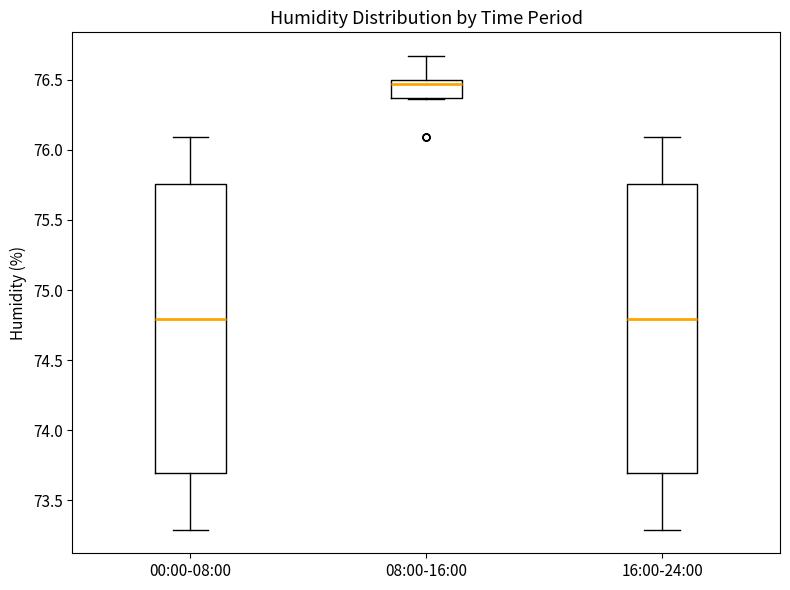

Reading left to right, transcribe this box plot: for each box, give where its median line is, the range the box spans, and where its two whiskers end, as read against the y-axis. The values are not printed on the chart, so give them approximately, as read against the axis.

00:00-08:00: median 74.80, box 73.70 to 75.75, whiskers 73.30 to 76.10
08:00-16:00: median 76.45, box 76.35 to 76.50, whiskers 76.35 to 76.65
16:00-24:00: median 74.80, box 73.70 to 75.75, whiskers 73.30 to 76.10